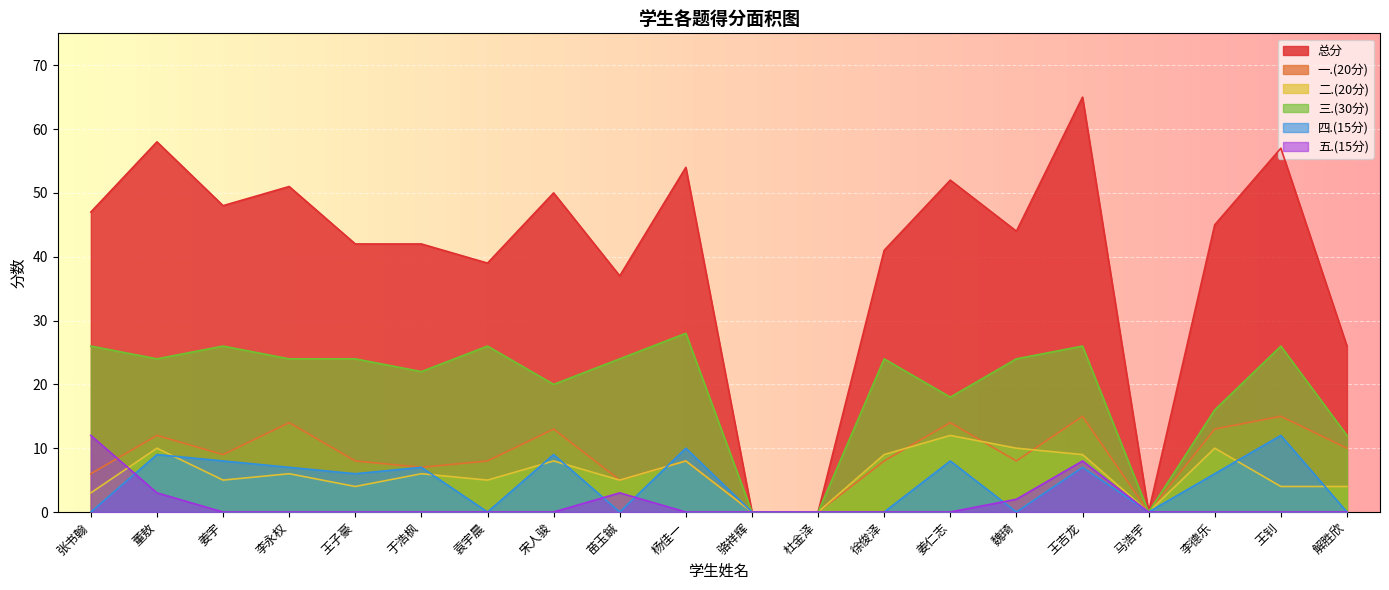

Reading left to right, transcribe all the data shown in this chart.

总分: 47	58	48	51	42	42	39	50	37	54	0	0	41	52	44	65	0	45	57	26
一.(20分): 6	12	9	14	8	7	8	13	5	8	0	0	8	14	8	15	0	13	15	10
二.(20分): 3	10	5	6	4	6	5	8	5	8	0	0	9	12	10	9	0	10	4	4
三.(30分): 26	24	26	24	24	22	26	20	24	28	0	0	24	18	24	26	0	16	26	12
四.(15分): 0	9	8	7	6	7	0	9	0	10	0	0	0	8	0	7	0	6	12	0
五.(15分): 12	3	0	0	0	0	0	0	3	0	0	0	0	0	2	8	0	0	0	0